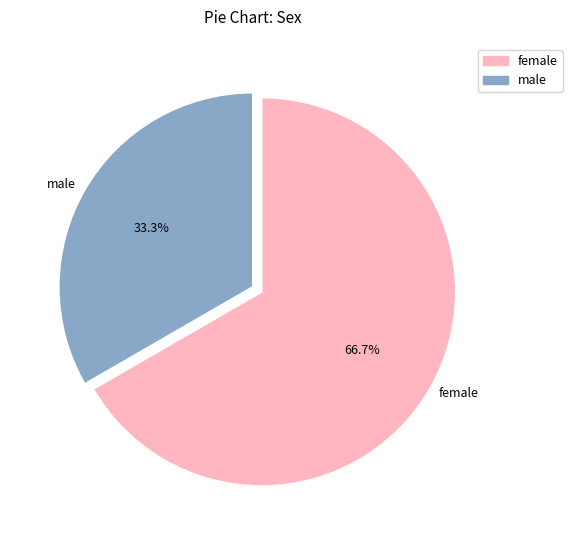

Rank the categories by value from highest to lowest.

female, male